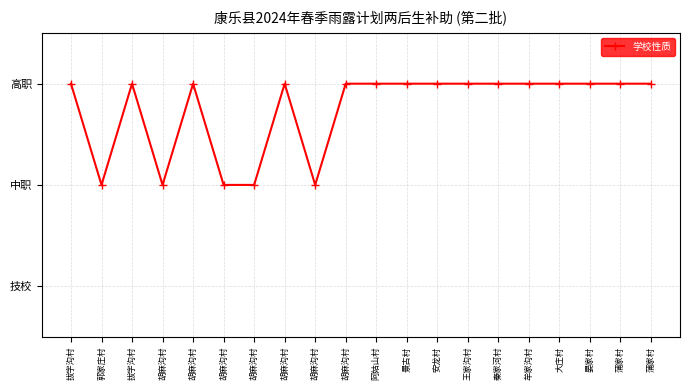

Is this an area chart (filled region under the line)?

No